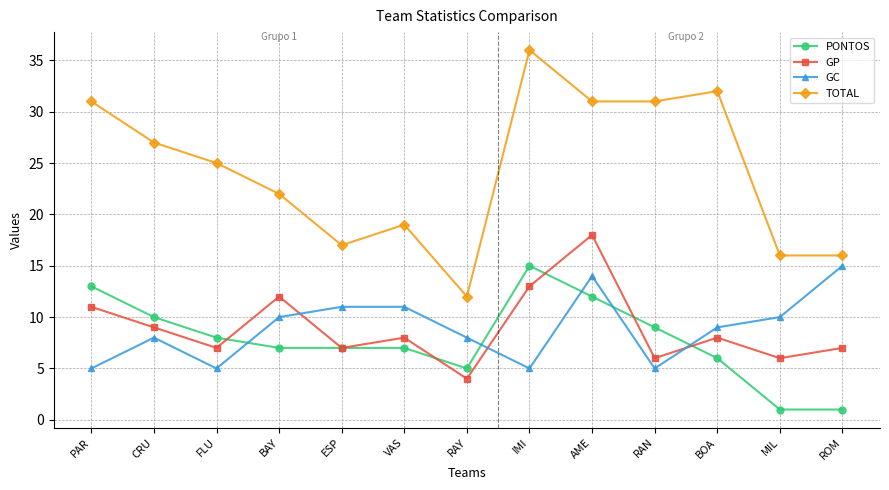

What is the difference between the maximum and second lowest values in the TOTAL series?

20